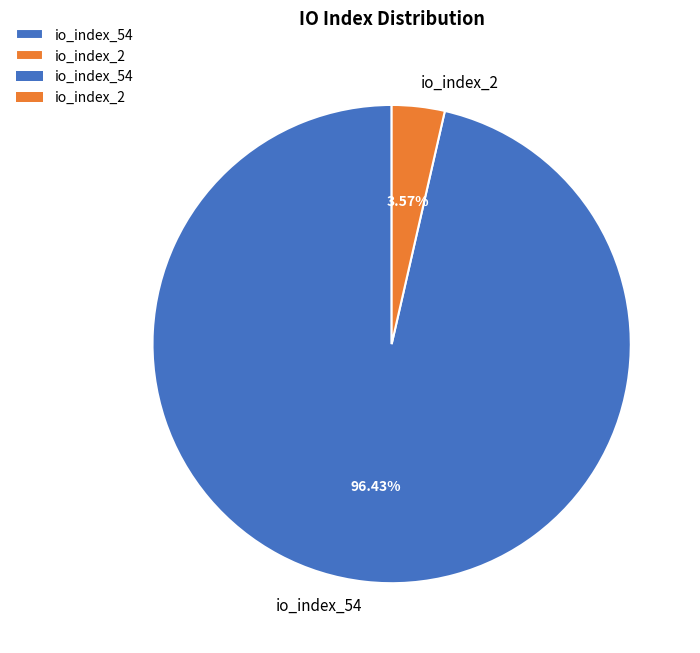

Does io_index_2 account for over 50% of the chart?

No